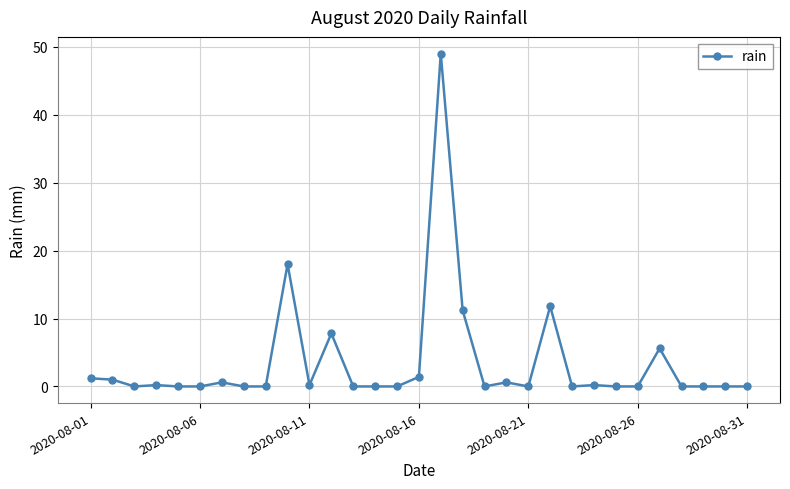

What is the greatest value displayed?

49.0